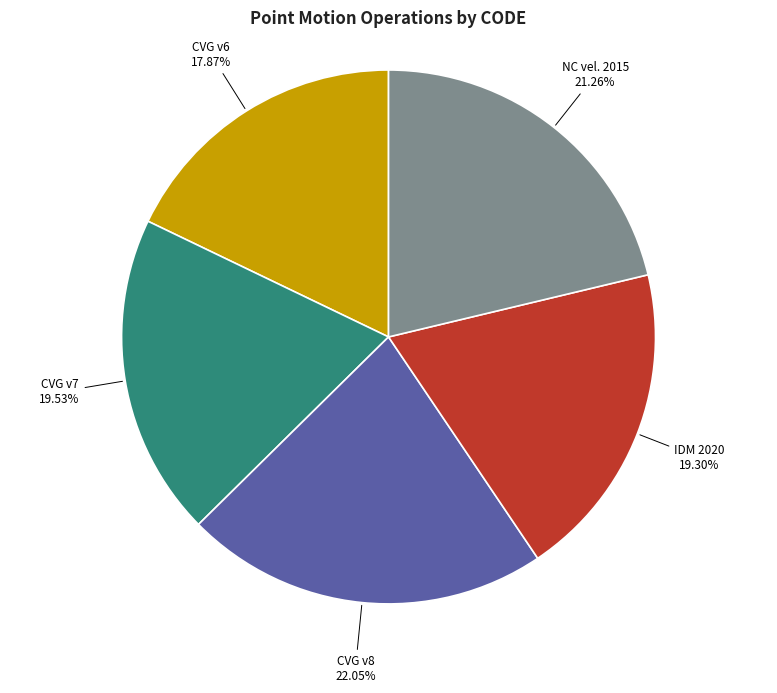

Is there any slice that represents more than half of the pie?

No